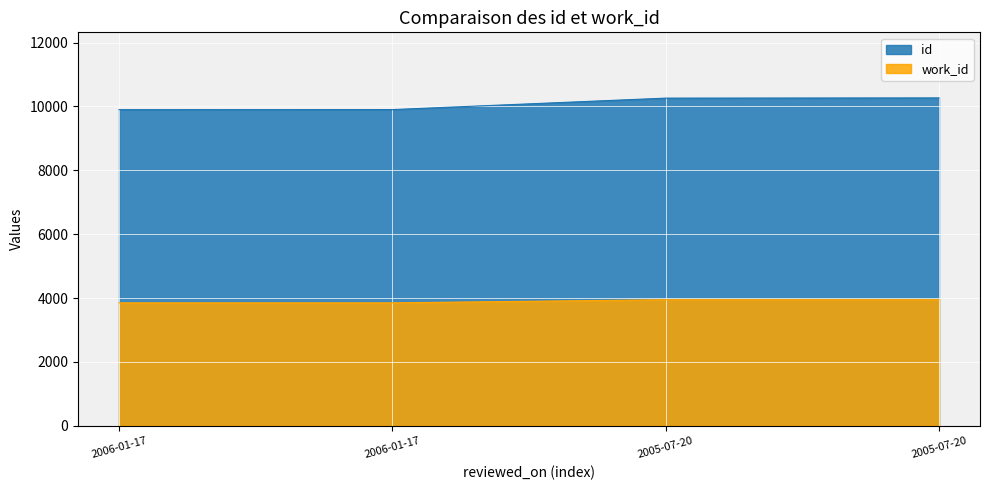

At which category is the sum across all series the highest?

2005-07-20